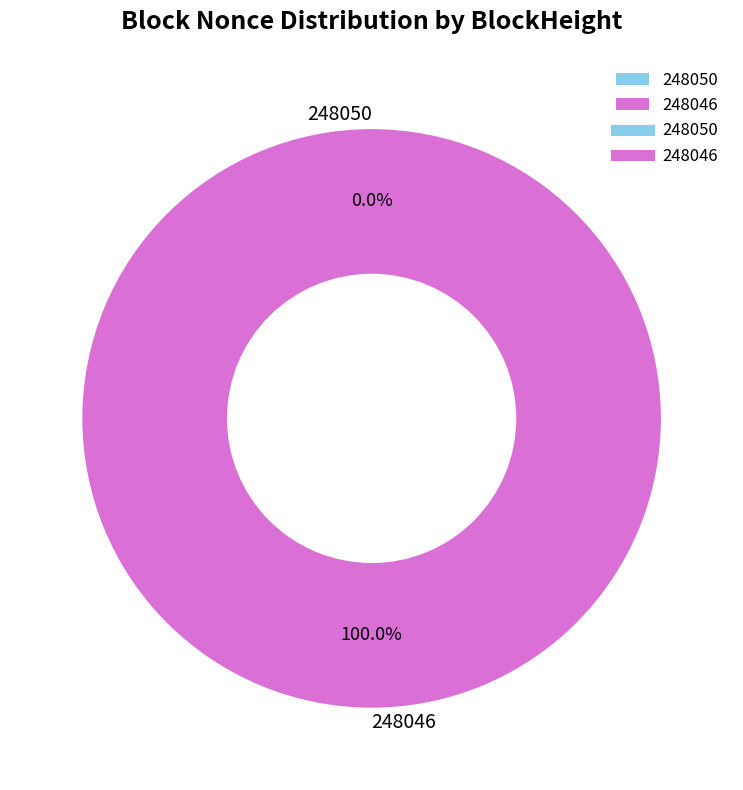

To the nearest percent, what percentage of the pie is 248046?

100%